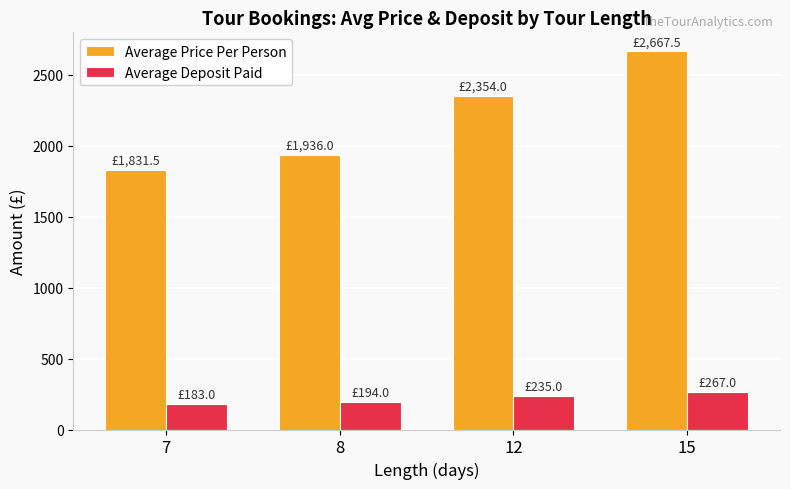

What are all the series names shown in the legend?

Average Price Per Person, Average Deposit Paid